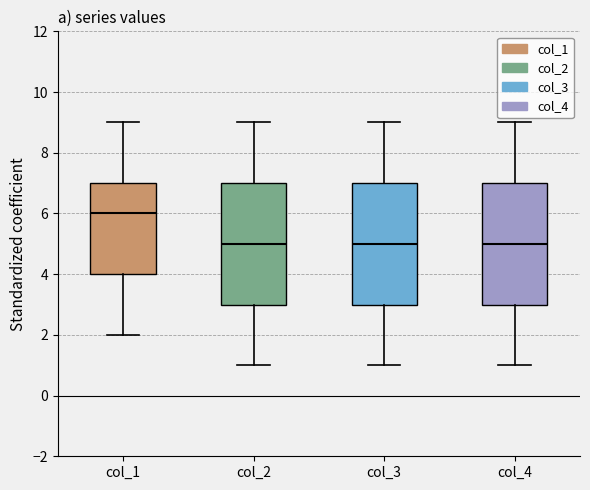

Where does the upper whisker of the box for col_1 end on the y-axis? The values are not printed on the chart, so give them approximately, as read against the axis.

9